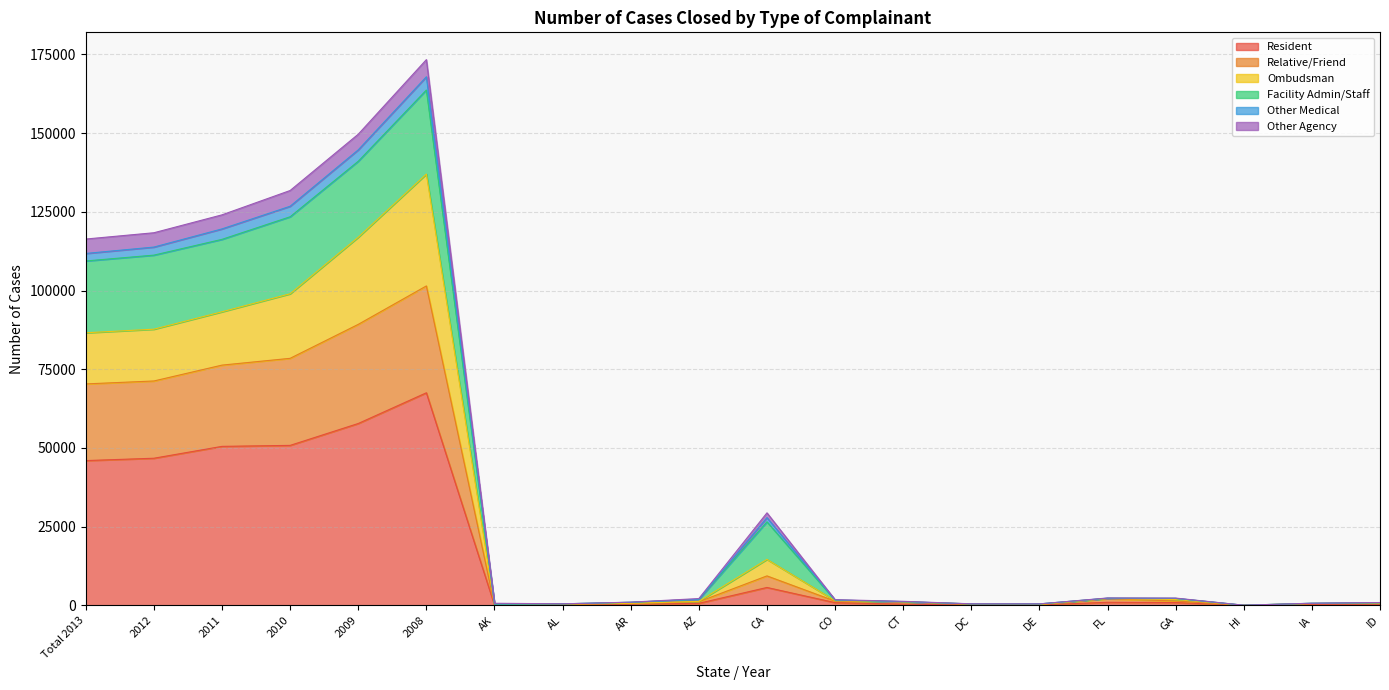

At which category is the sum across all series the highest?

2008